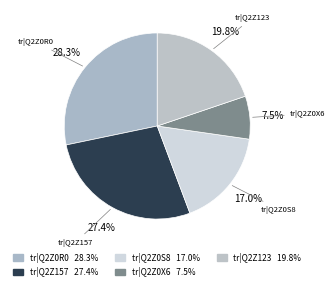

Approximately how many times larger is the value at tr|Q2Z123 compared to tr|Q2Z157?

0.7